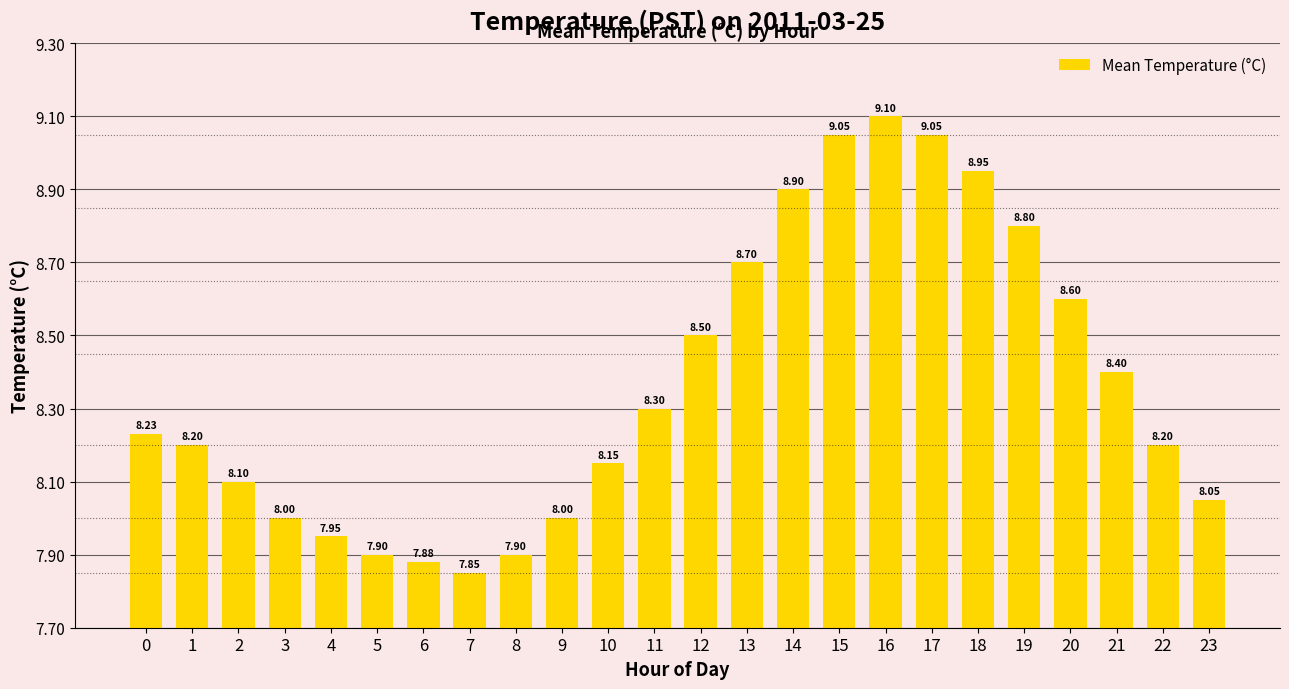

Approximately how many times larger is the value at 20 compared to 6?

1.1